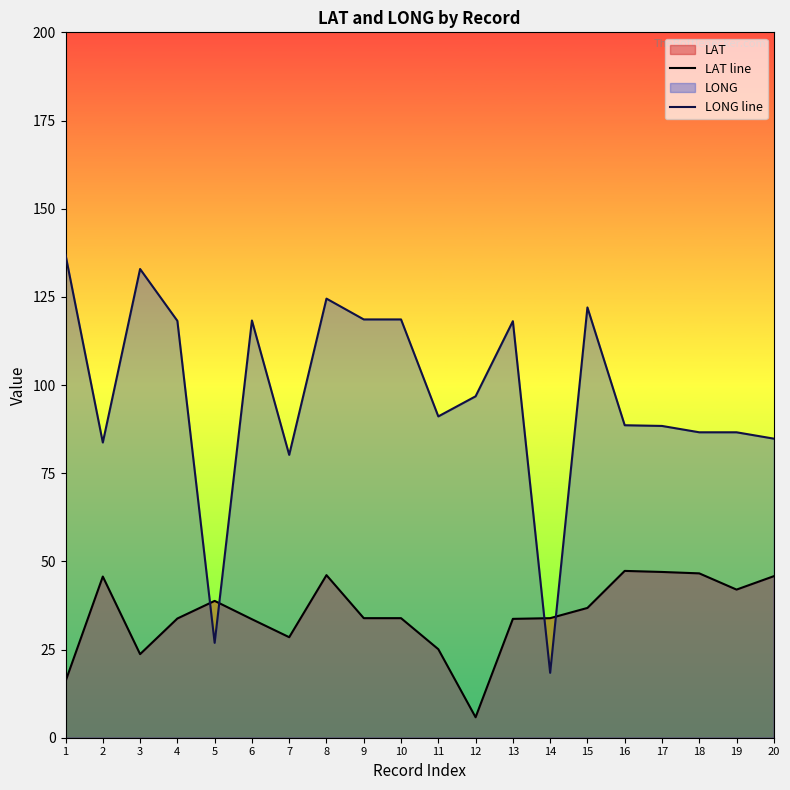

What is the value of the LONG line point at the 14th from the left?

18.4